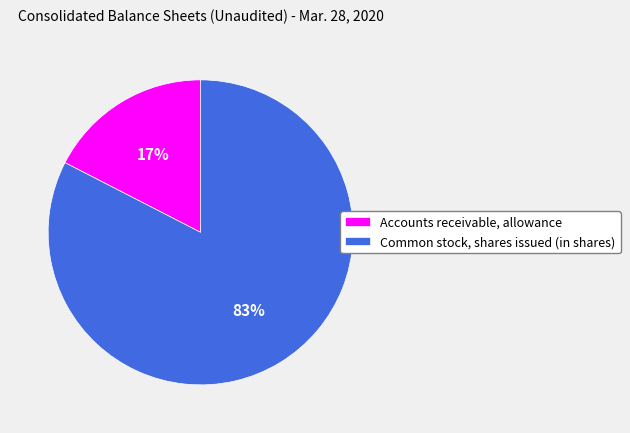

True or false: Common stock, shares issued (in shares) accounts for 83% of the total.

True